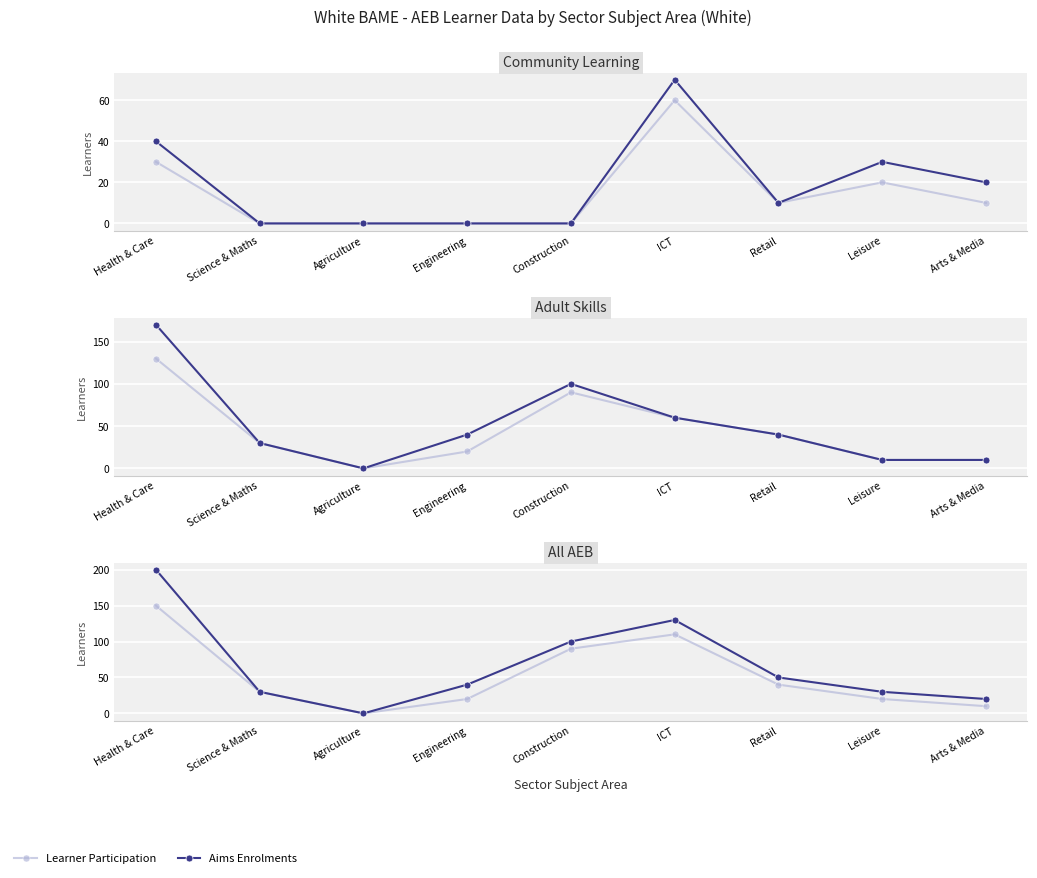

Count the number of categories in the chart.

9